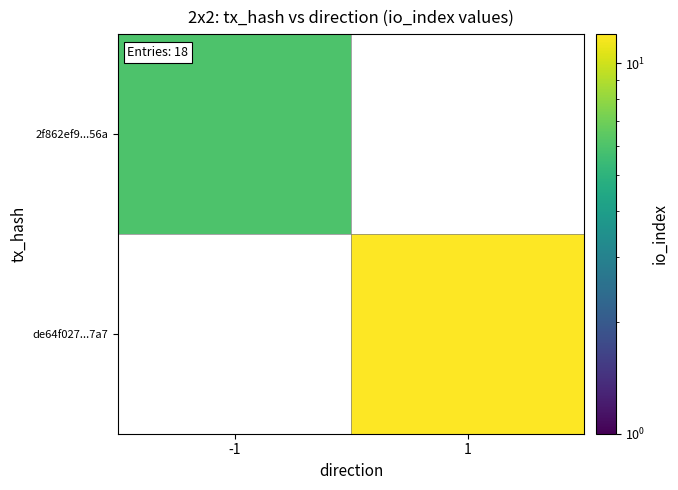

Rank the series at 1 from highest to lowest value.

2f862ef9...56a, de64f027...7a7